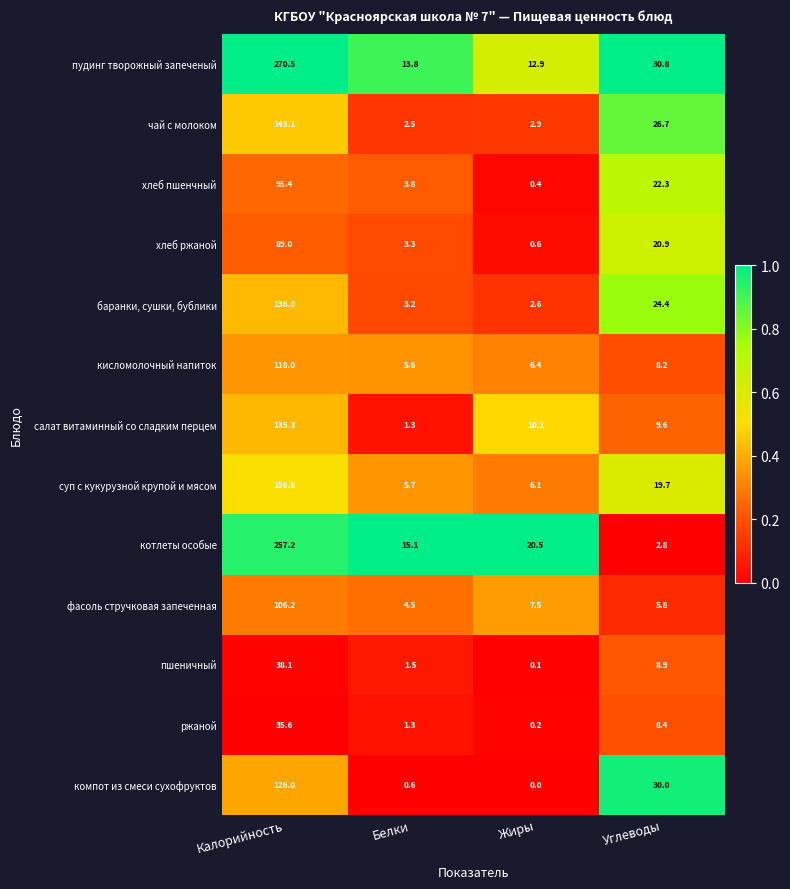

Which series changed the most between Калорийность and Жиры?

пудинг творожный запеченый